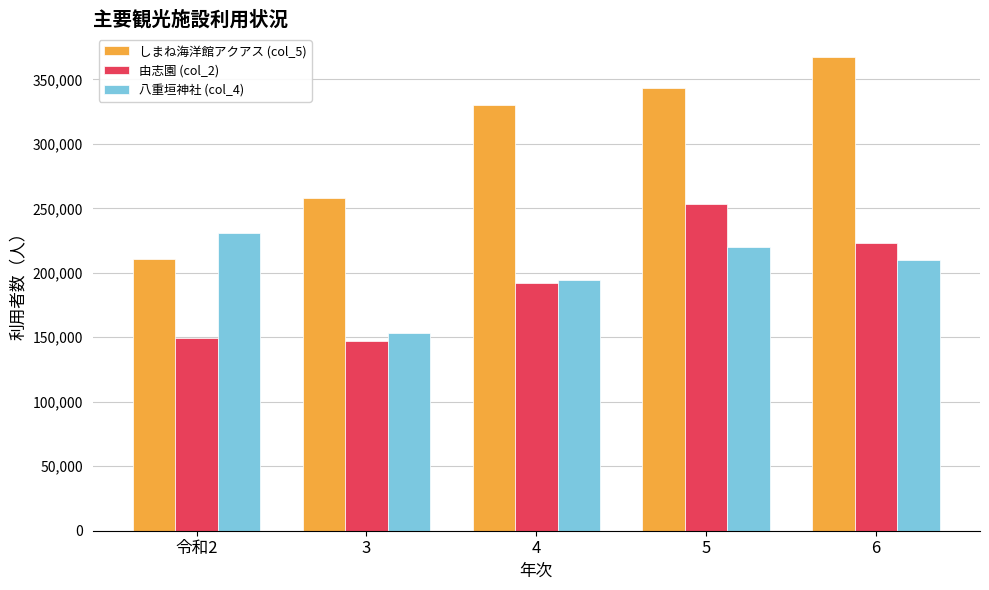

List the series in order of their peak value, highest first.

しまね海洋館アクアス (col_5), 由志園 (col_2), 八重垣神社 (col_4)